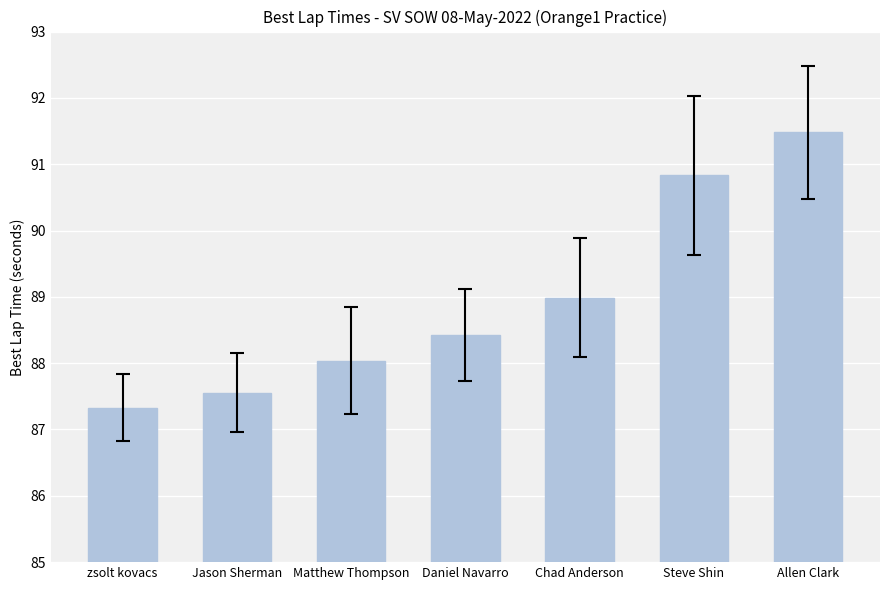

Where is the data nearest to the value 89?

Chad Anderson